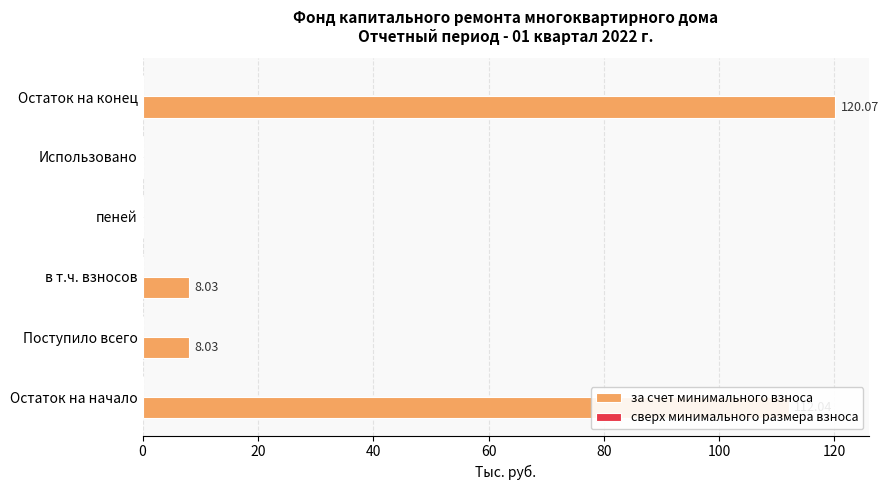

Between пеней and Остаток на начало, which is larger?

Остаток на начало